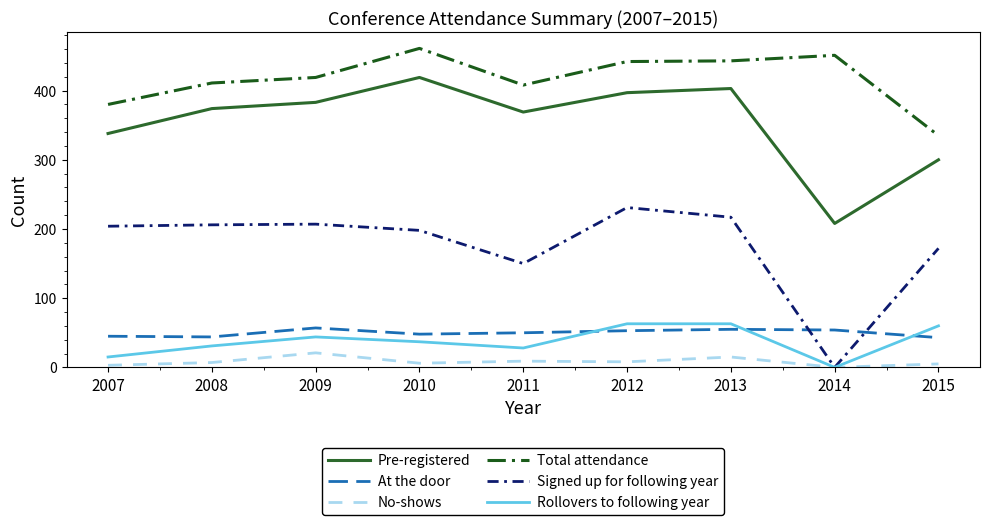

True or false: Total attendance and Rollovers to following year intersect in this chart.

False